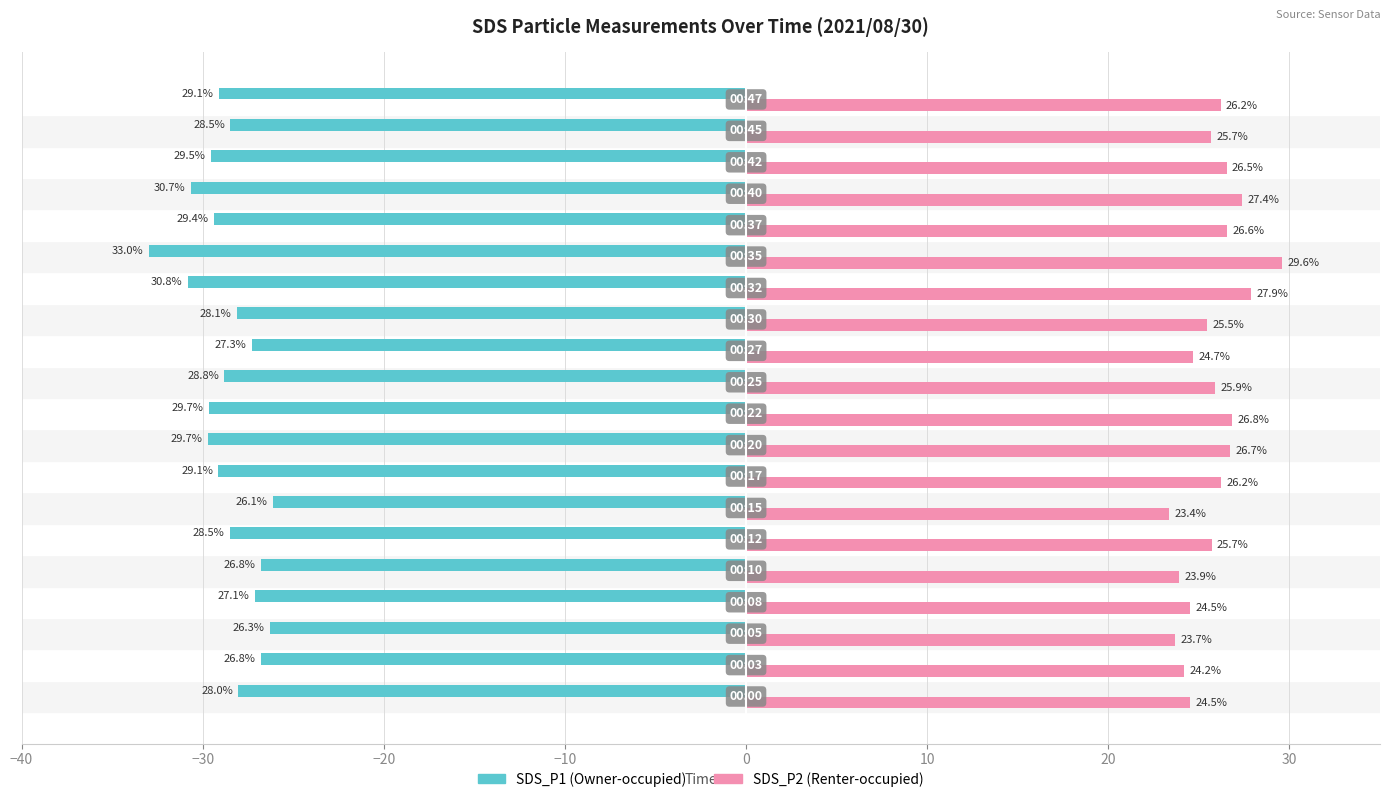

What is the smallest value displayed?

-33.0